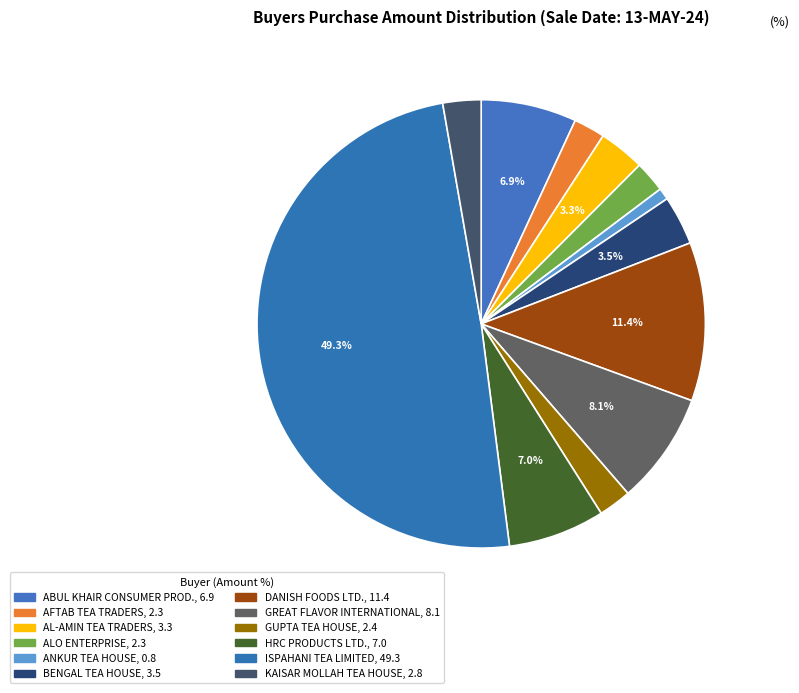

What percentage do HRC PRODUCTS LTD. and AL-AMIN TEA TRADERS together represent?

10.3%